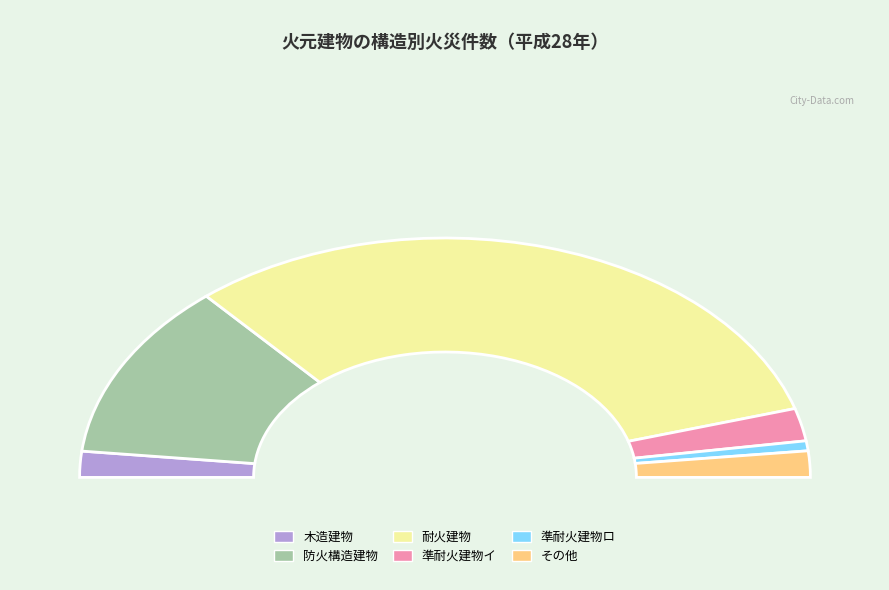

The 準耐火建物イ slice represents 1% of the pie. True or false?

False